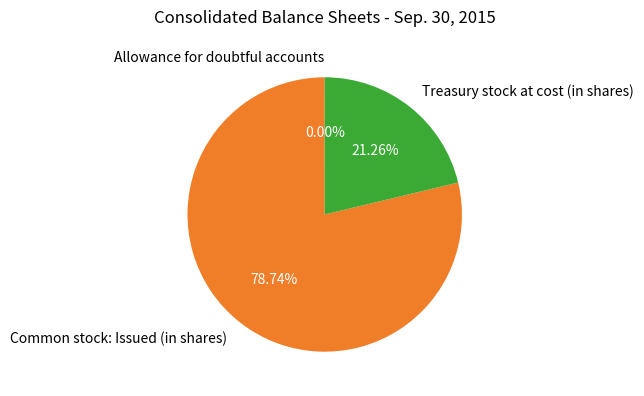

Is there a majority slice in this chart?

Yes